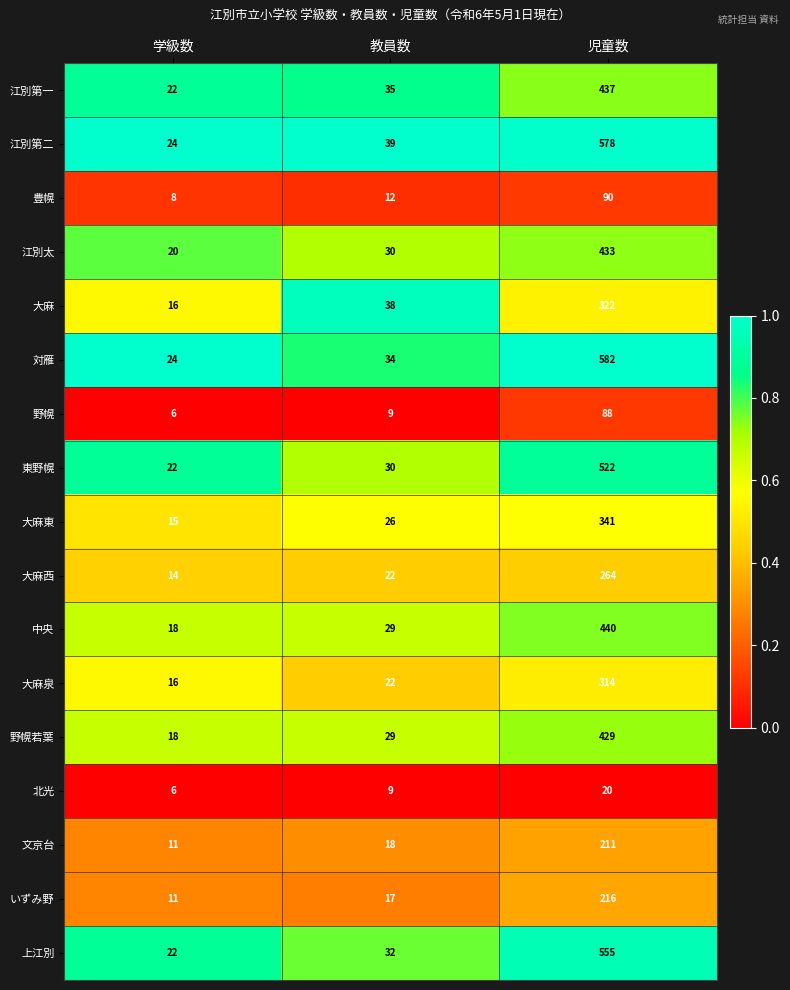

What is the difference between the maximum and second lowest values in the 野幌若葉 series?

400